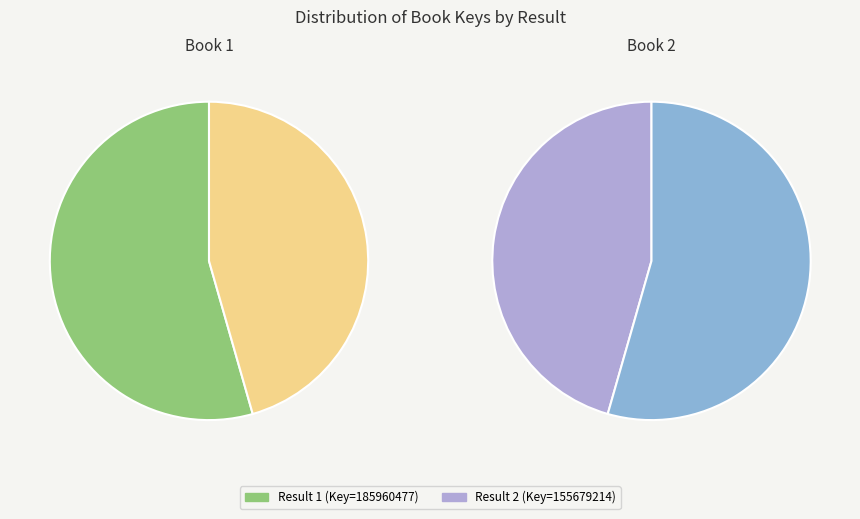

How many slices are in this pie chart?

2